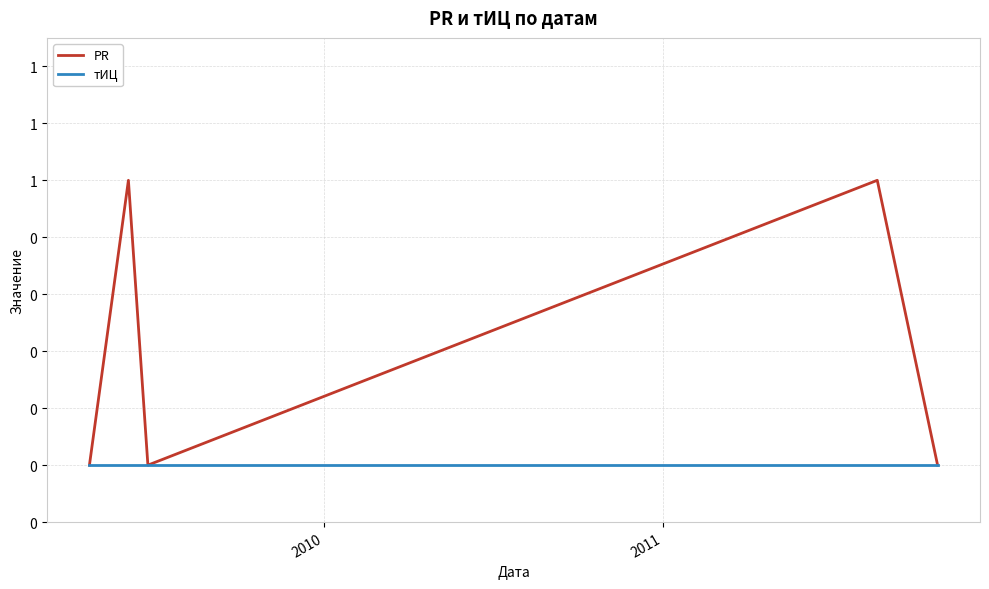

What are all the series names shown in the legend?

PR, тИЦ